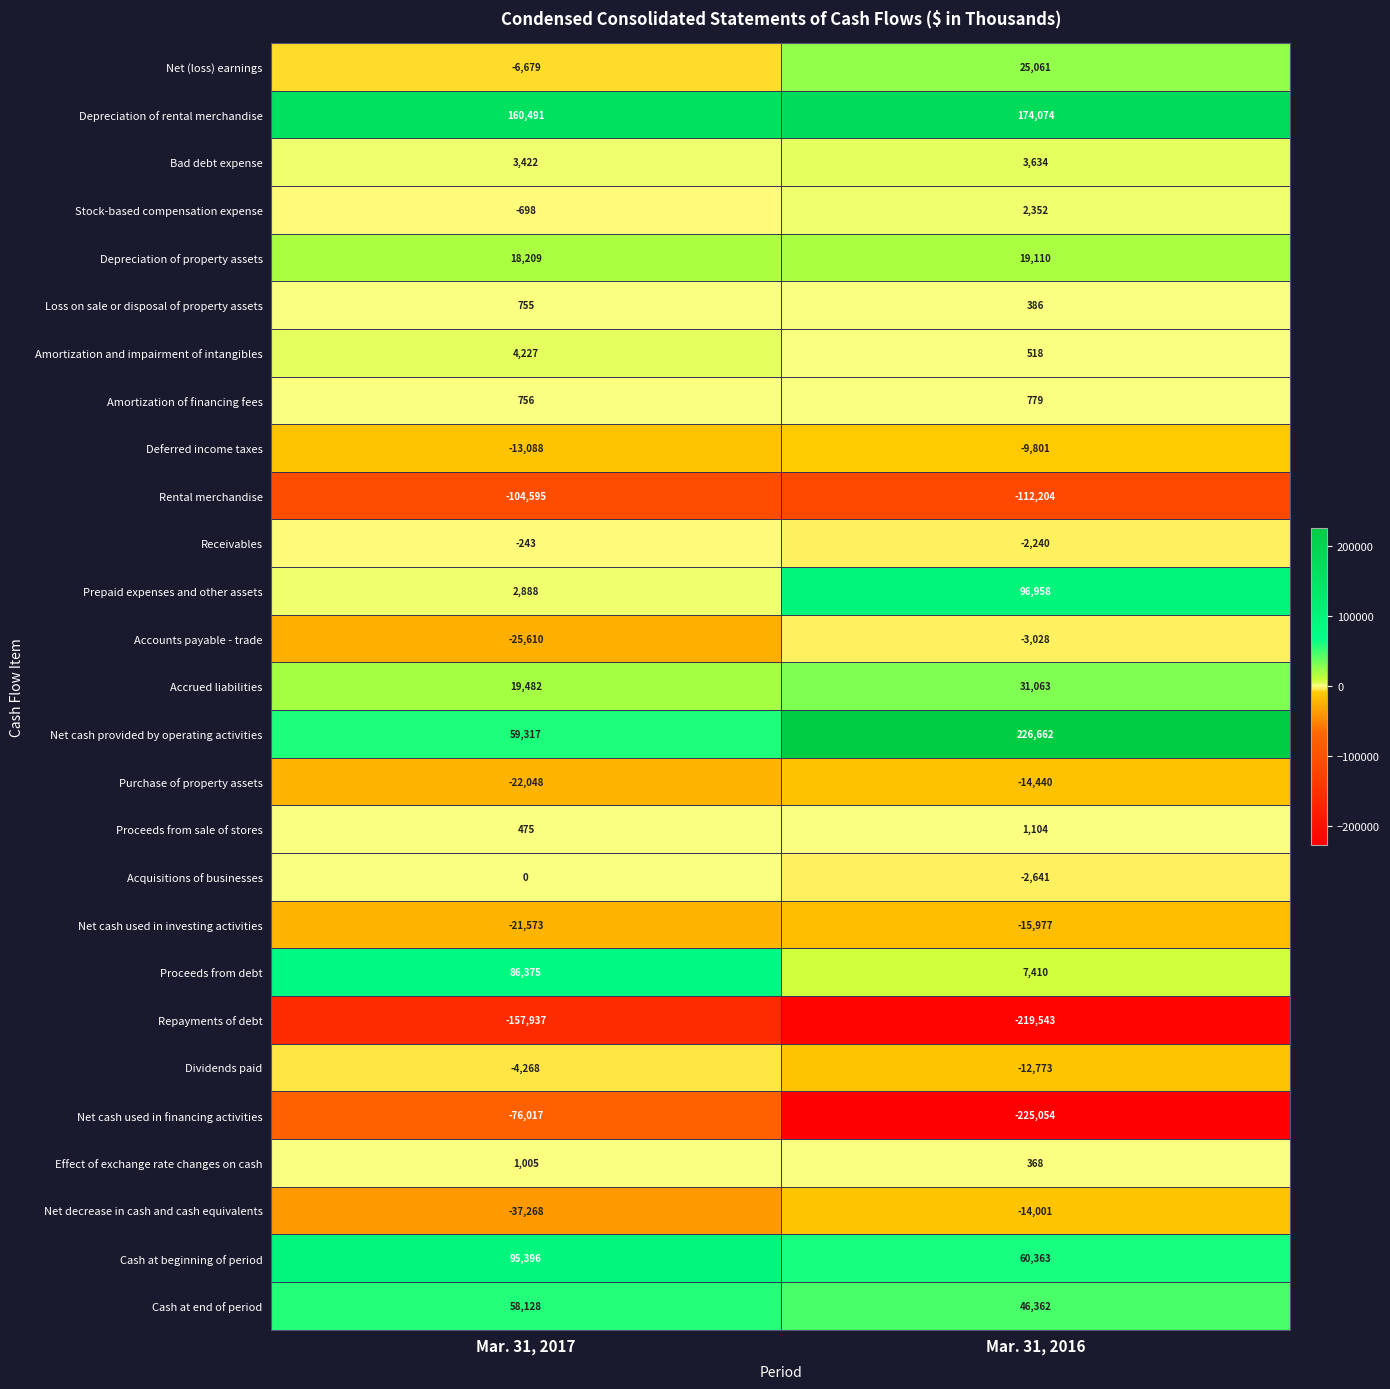

At which category is the sum across all series the highest?

Mar. 31, 2016